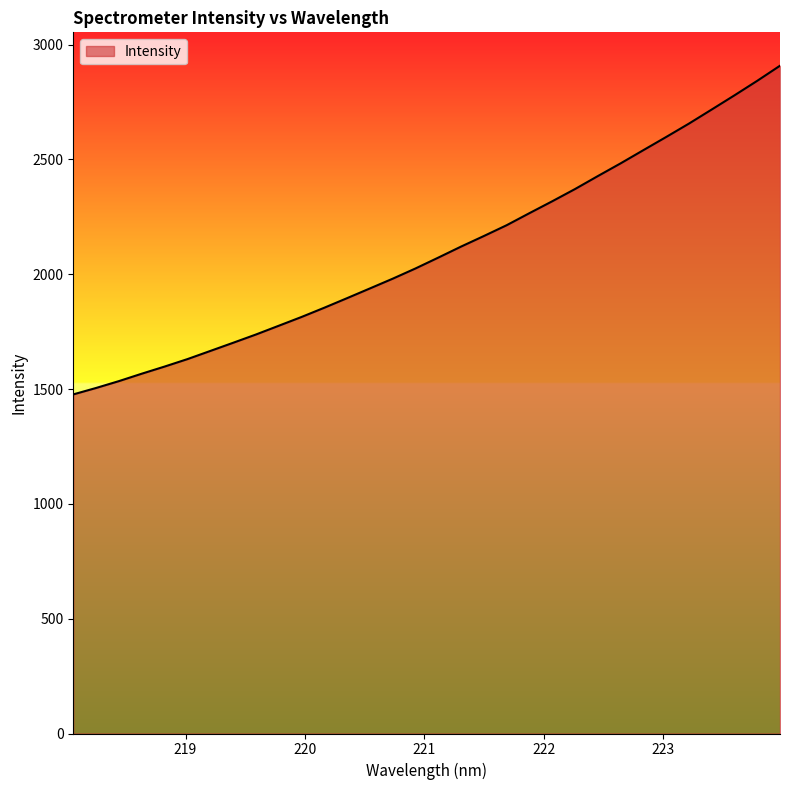

What is the smallest value displayed?

1476.8